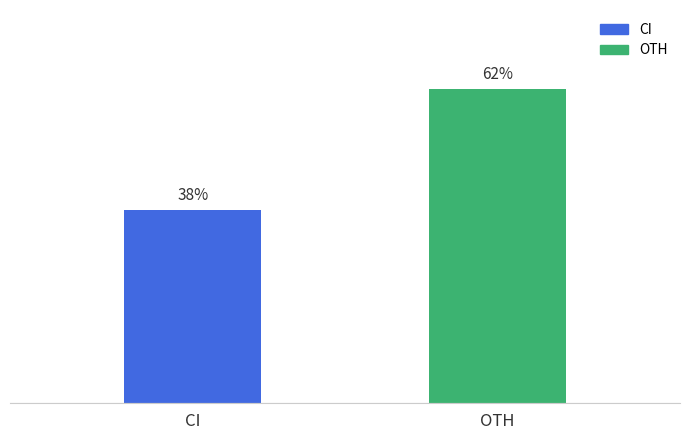

Between OTH and CI, which is larger?

OTH